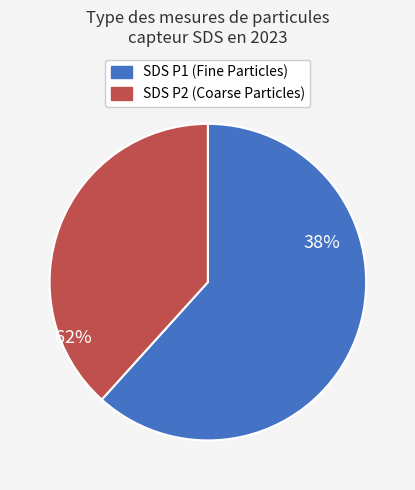

What portion of the pie excludes SDS_P1?

38.3%